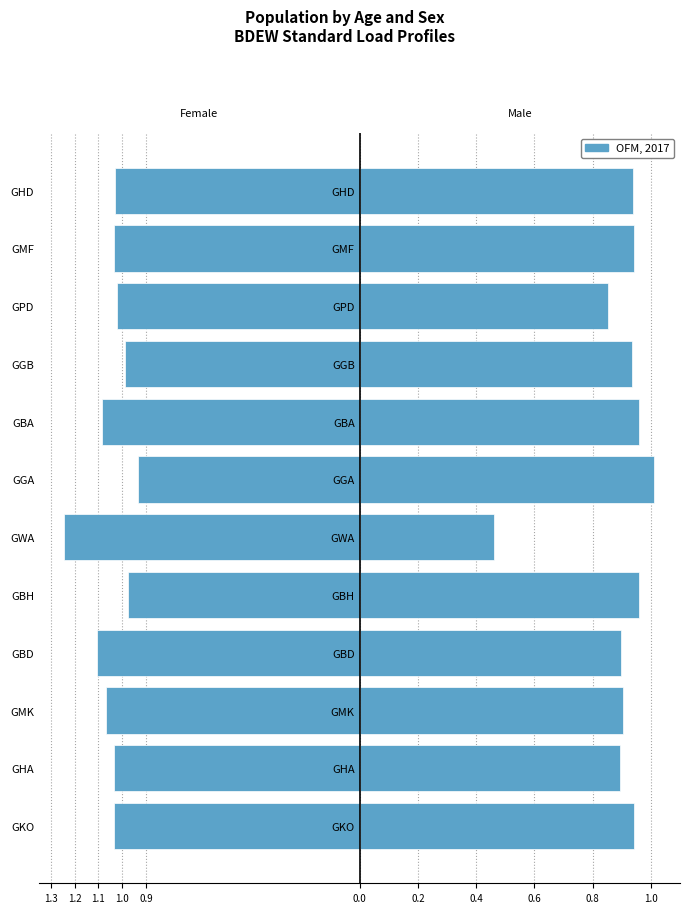

Reading right to left, extract all data points from this chart.

F(Mo): -1.0	-1.0	-1.0	-1.0	-1.1	-0.9	-1.2	-1.0	-1.1	-1.1	-1.0	-1.0
F(So): 0.9	0.9	0.9	0.9	1.0	1.0	0.5	1.0	0.9	0.9	0.9	0.9